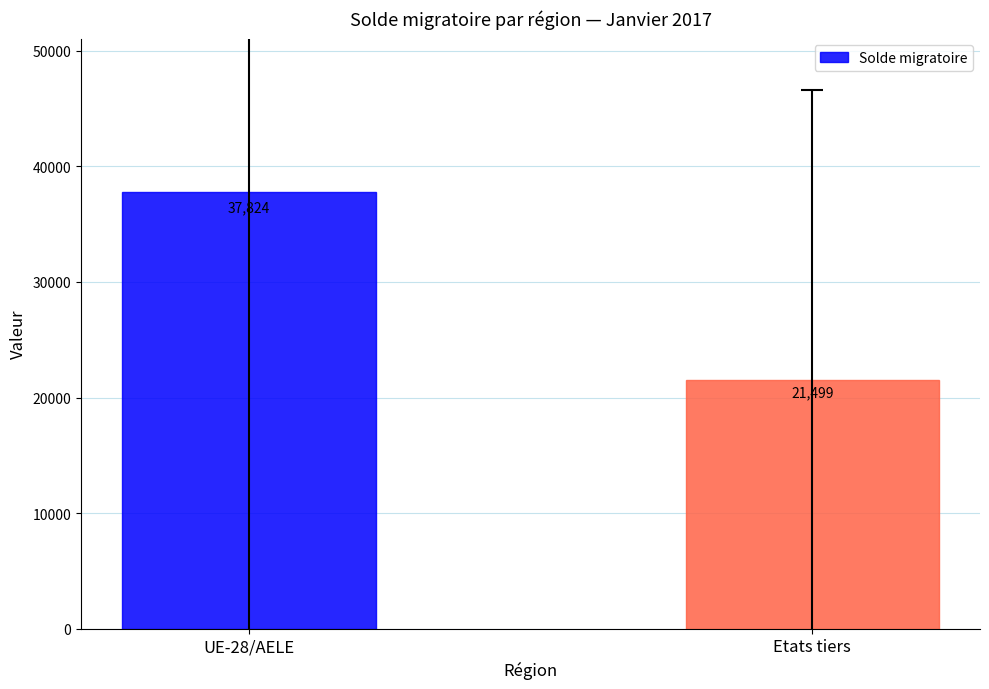

The value at Etats tiers is 21499. True or false?

True